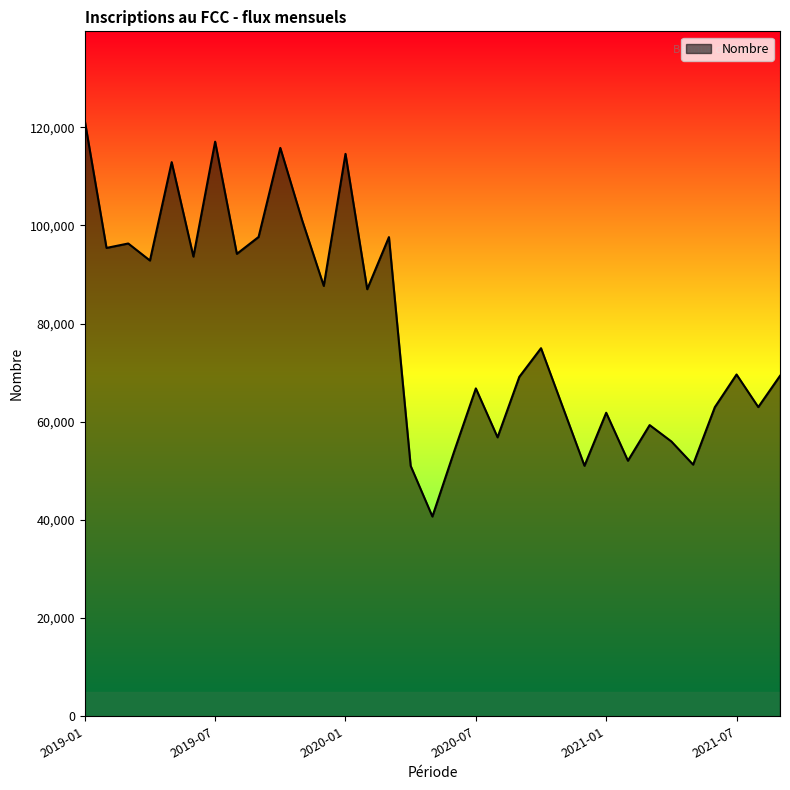

How many lines are shown in the chart?

1